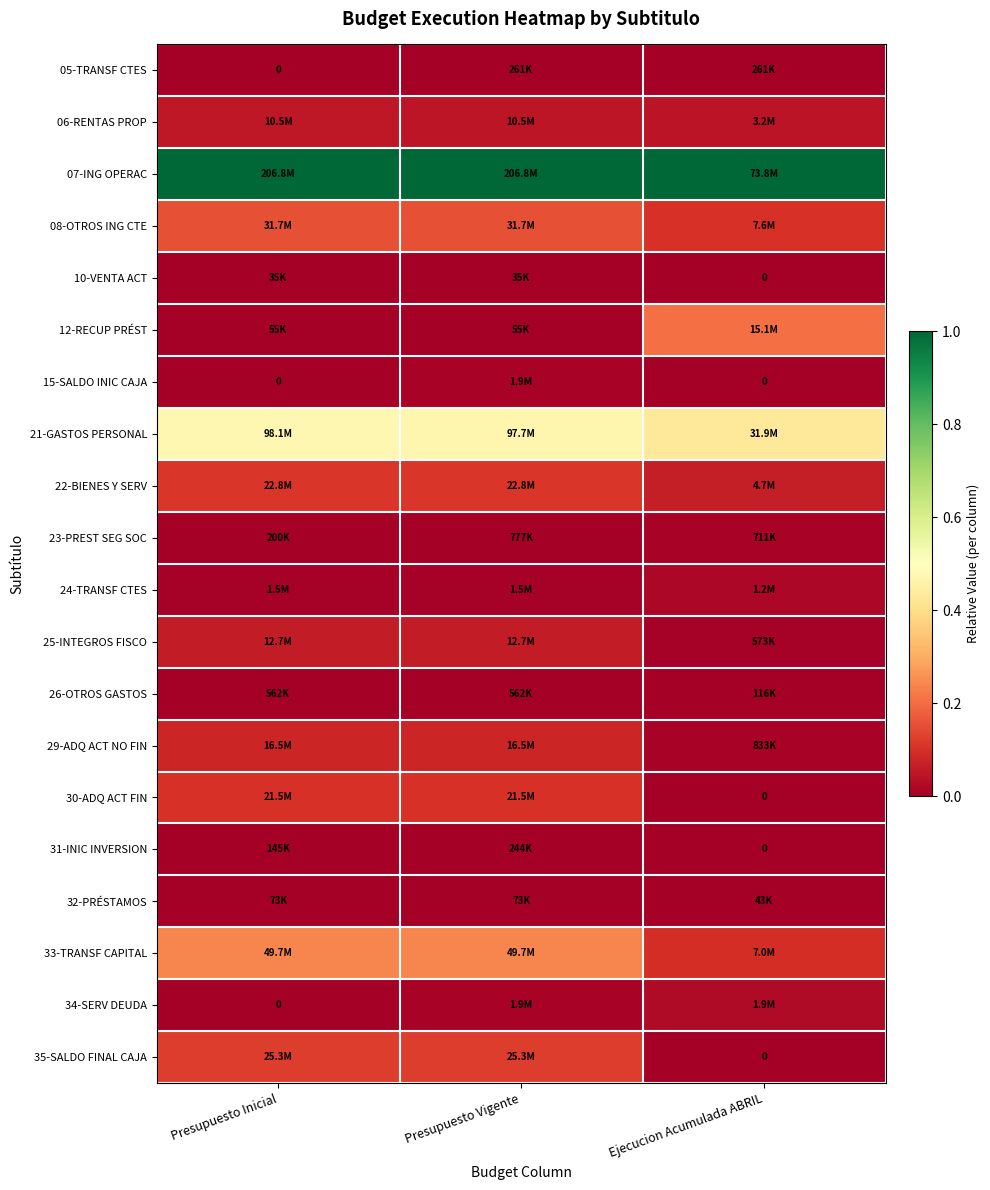

Which label corresponds to the largest value in the chart?

Presupuesto Inicial